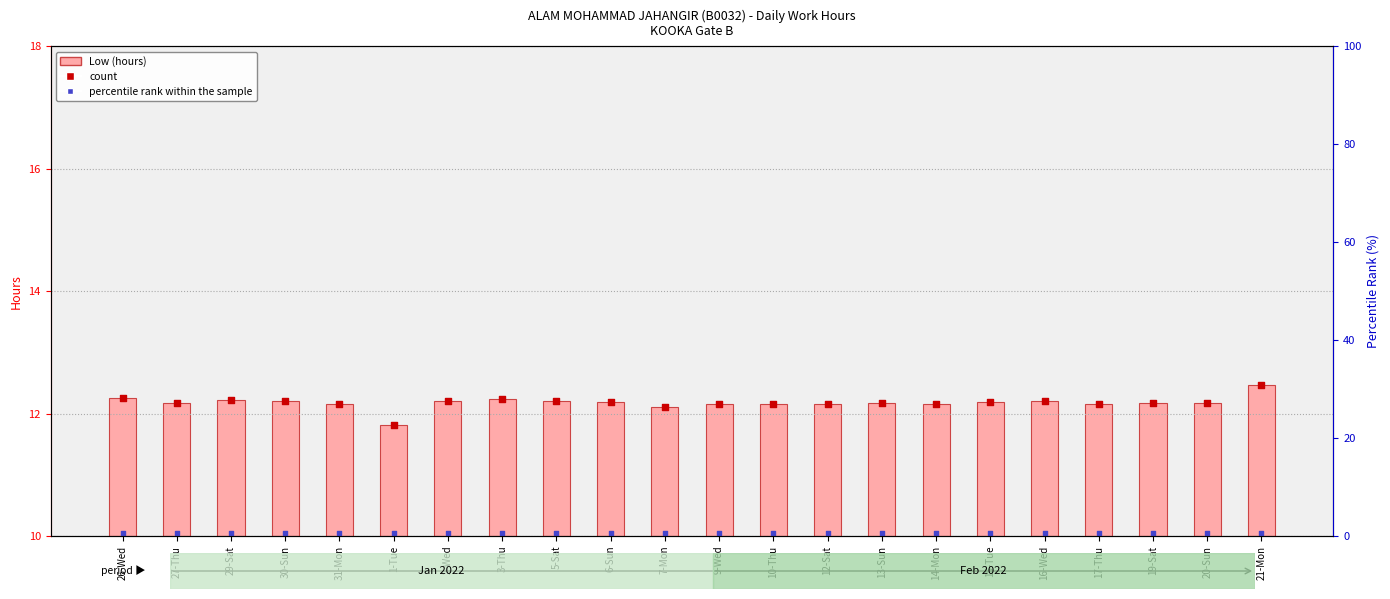

At how many categories does at least one series exceed 2?

22